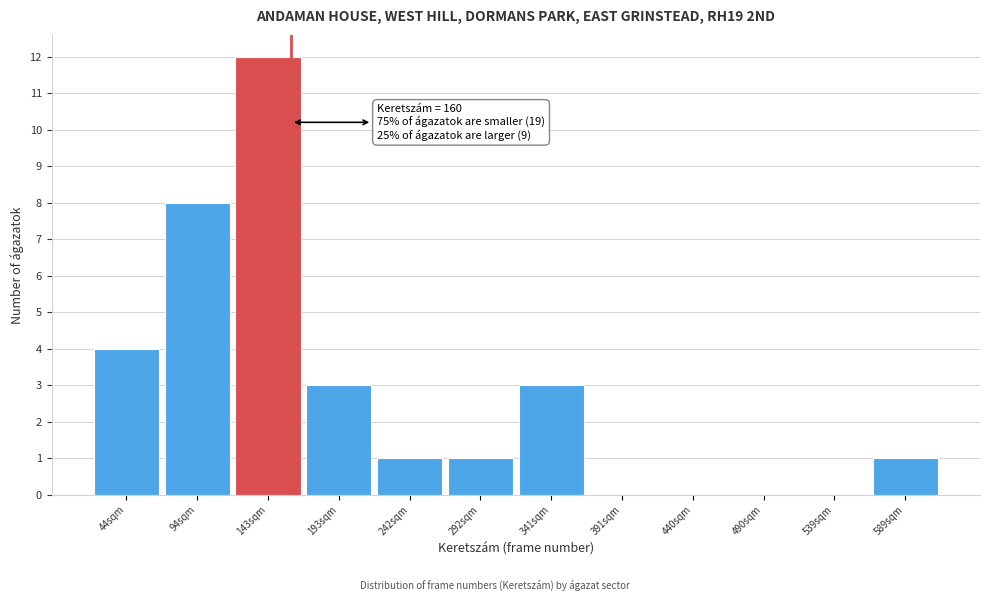

Over which range of the x-axis is the bar tallest?

119.0 to 168.5